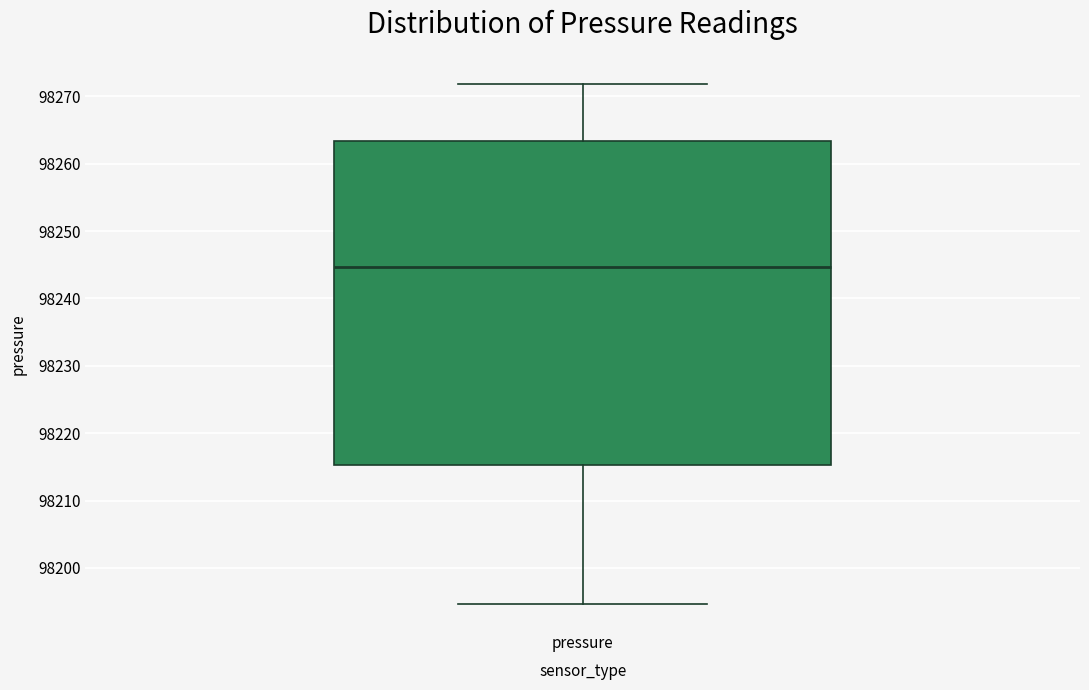

Where does the upper whisker of the box for pressure end on the y-axis? The values are not printed on the chart, so give them approximately, as read against the axis.

98272